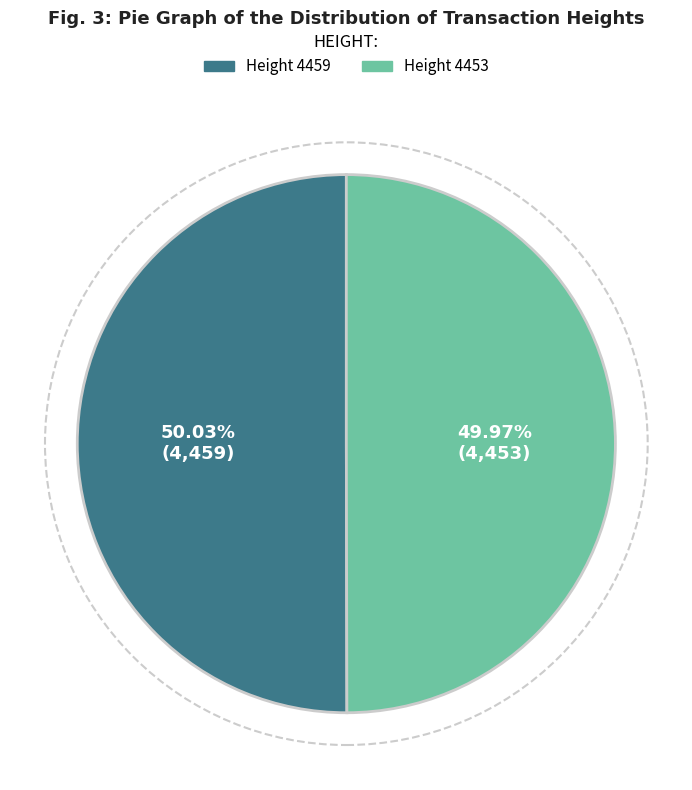

Approximately how many times larger is the value at Height 4459 compared to Height 4453?

1.0